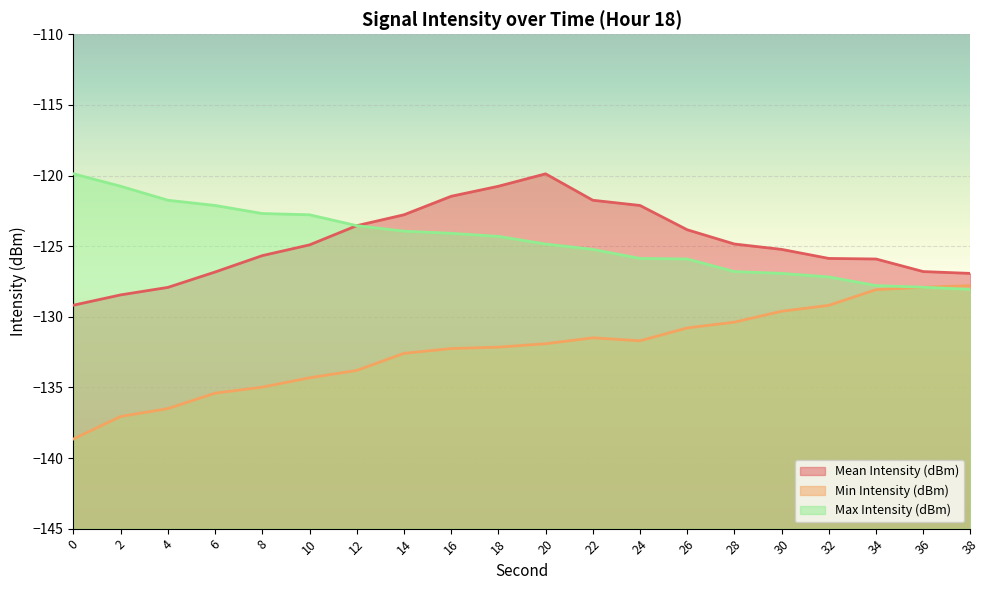

What is the difference between the maximum and minimum values in the Mean Intensity (dBm) series?

9.3